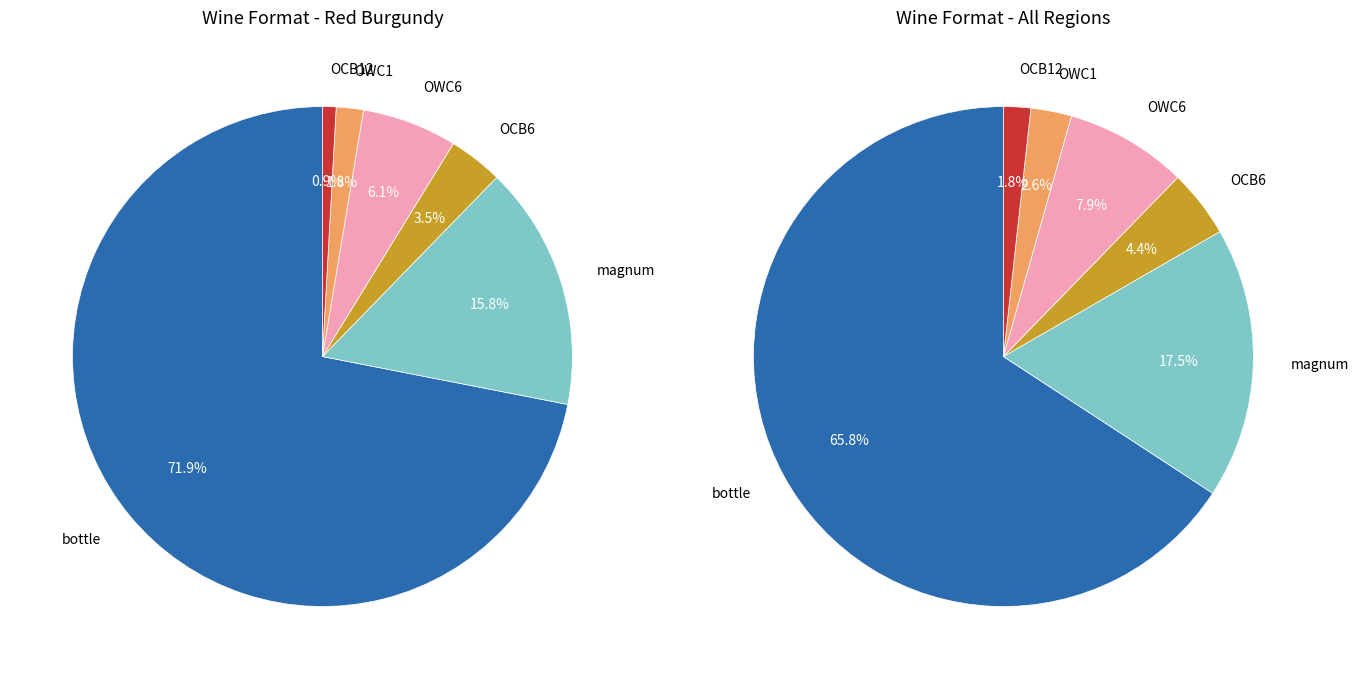

How many slices are in this pie chart?

6